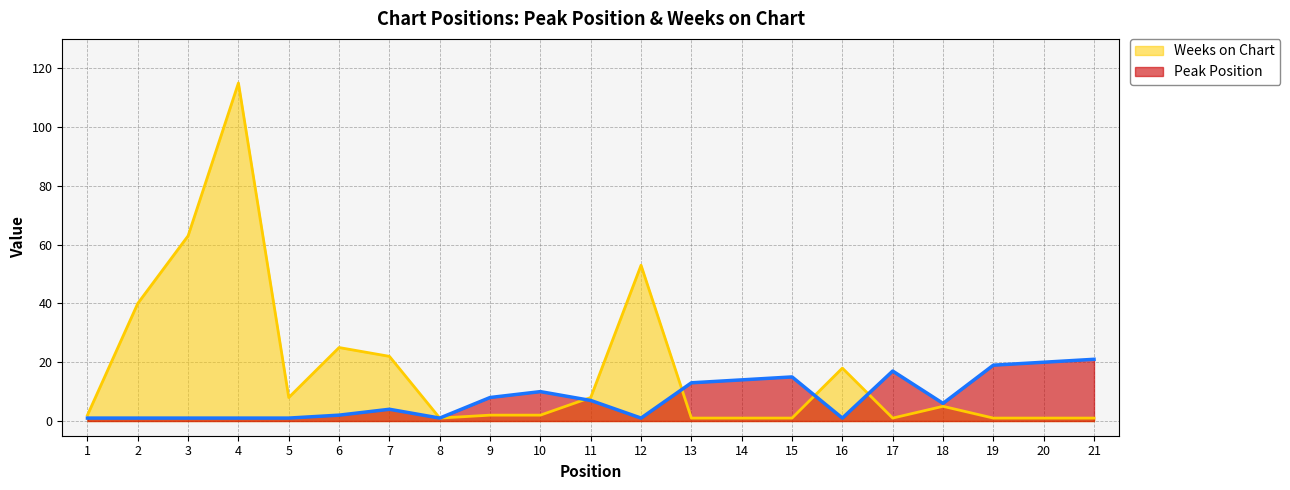

True or false: Peak Position has more than 1 interior local peaks.

True